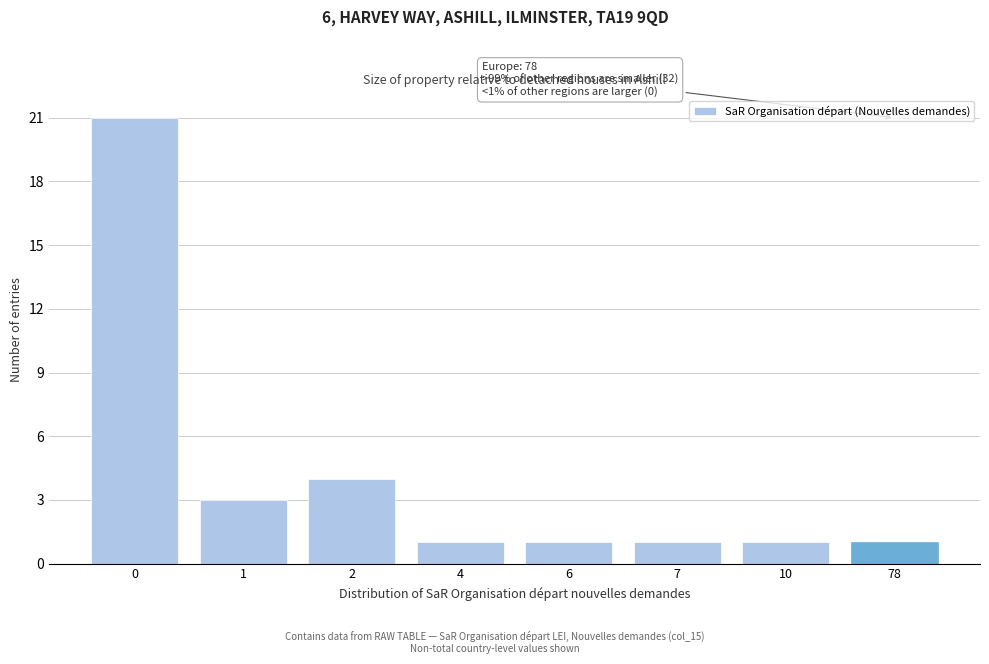

Reading left to right, extract all data points from this chart.

21	3	4	1	1	1	1	1